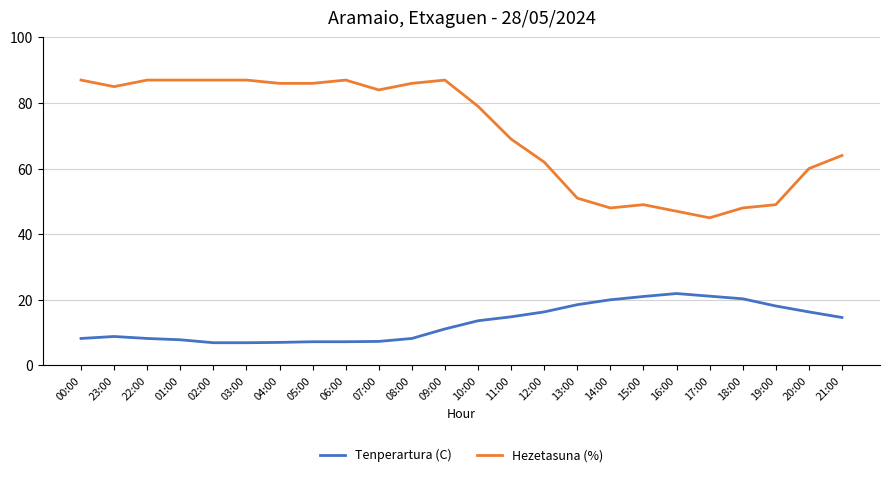

Between 01:00 and 15:00, which series saw the biggest shift?

Hezetasuna (%)